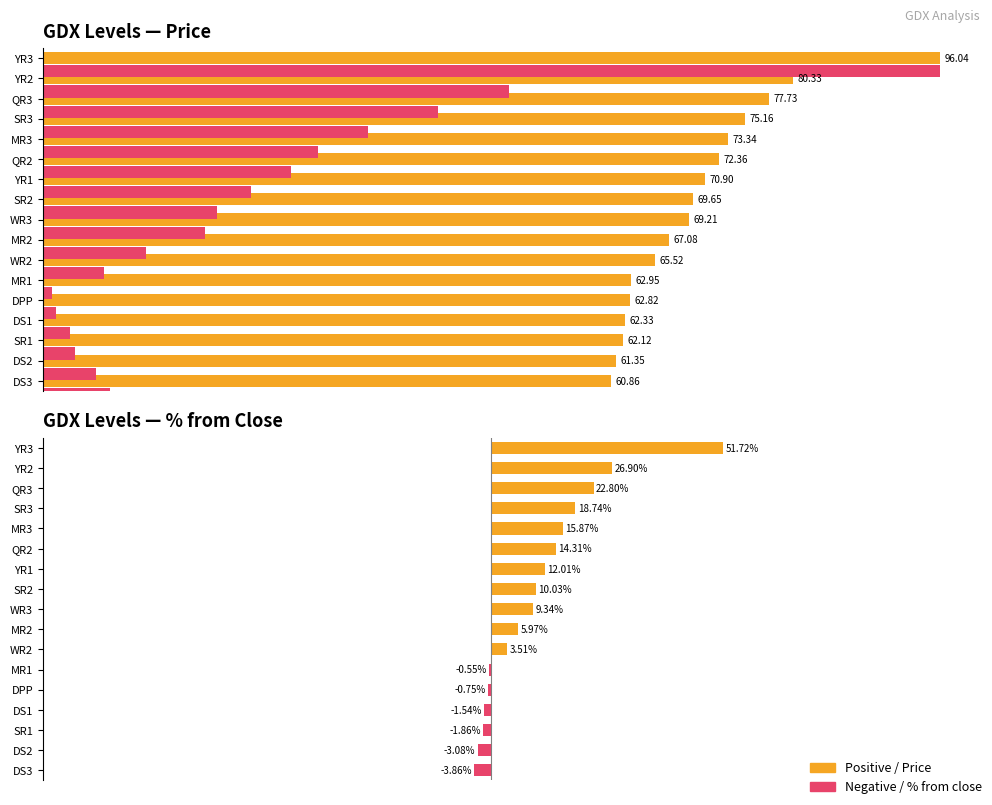

At how many categories does at least one series exceed -2?

17